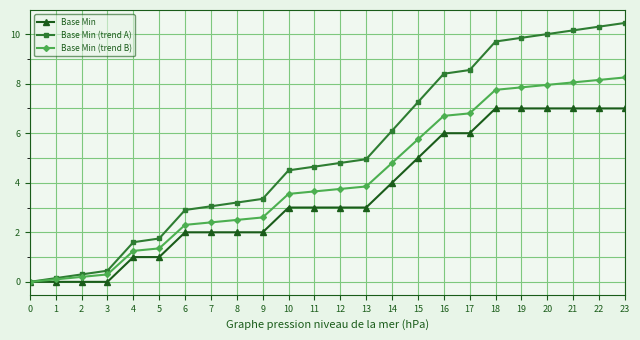

Is the value of Base Min at 3 greater than the value of Base Min (trend B) at 21?

No